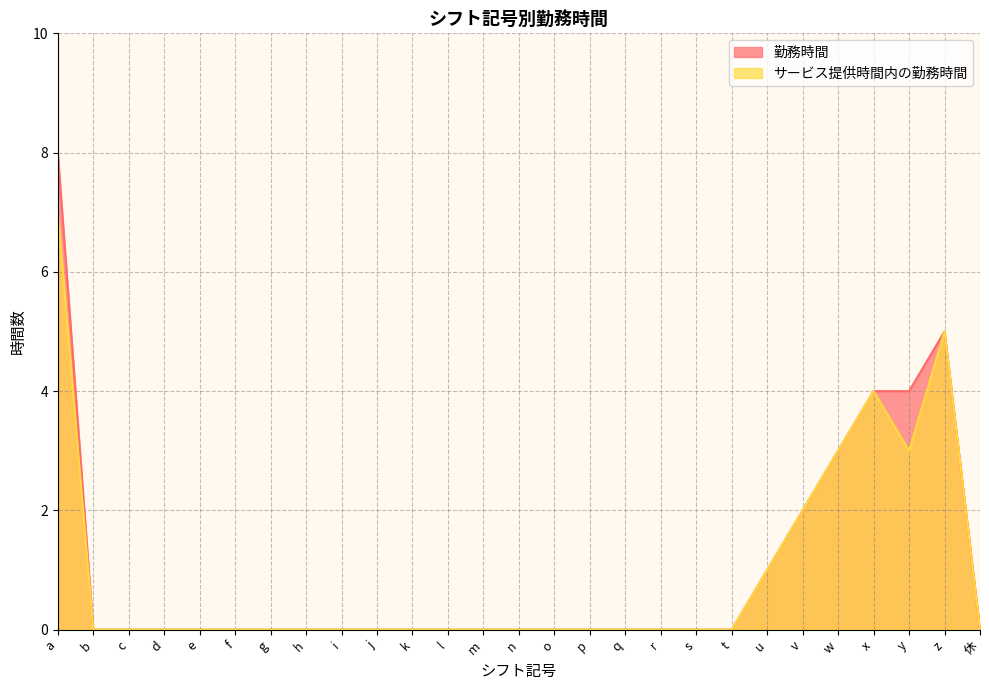

Which series has the widest spread of values?

勤務時間